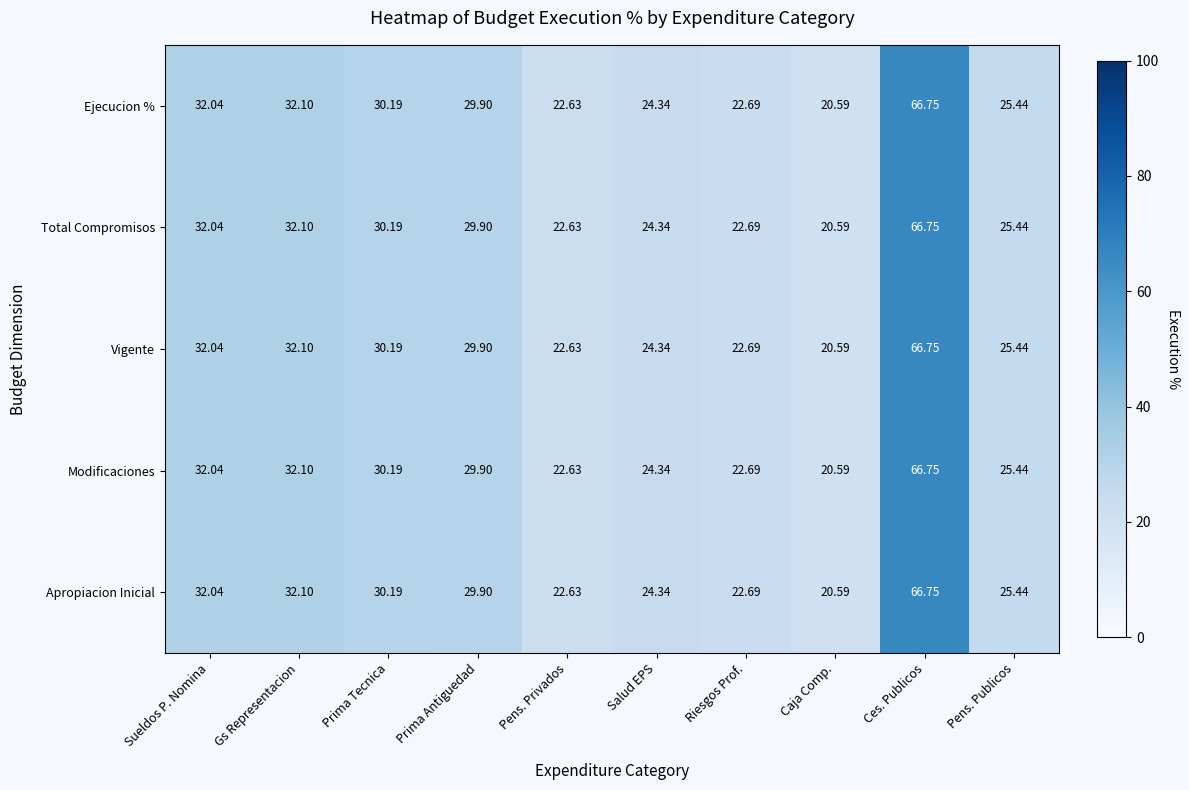

Where does the Vigente series first go above 29?

Sueldos P. Nomina